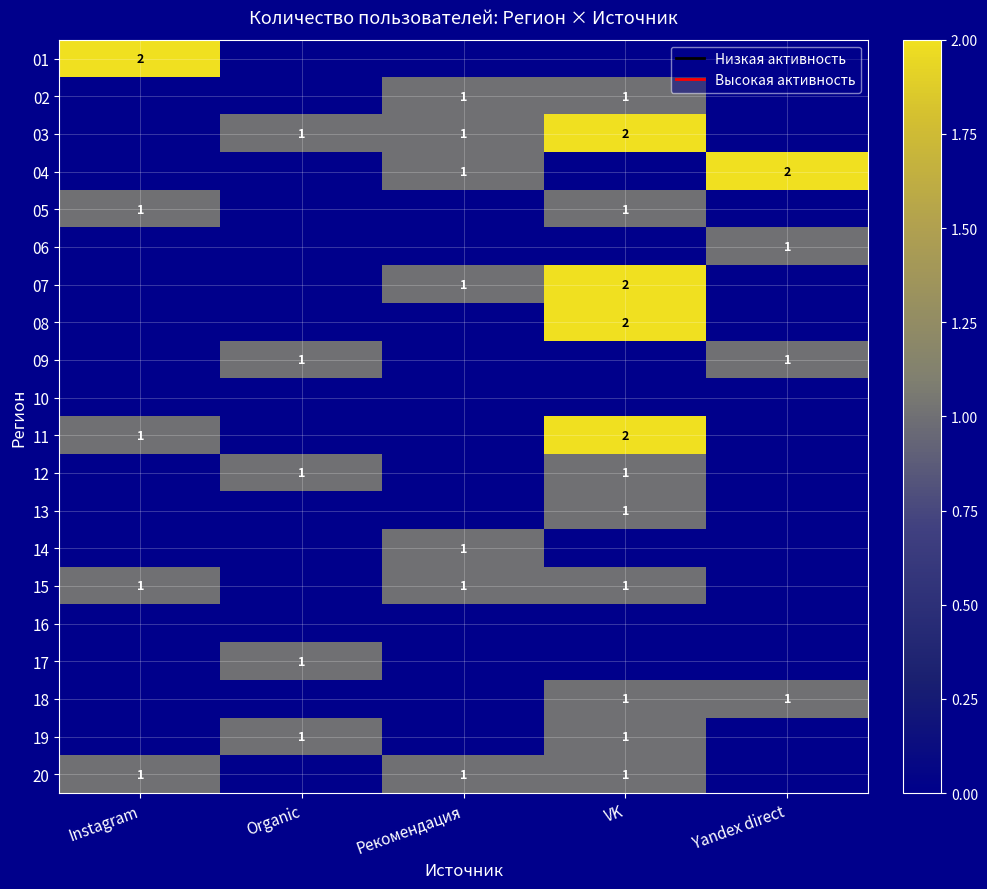

True or false: 08 has a value of -1 at Рекомендация.

False